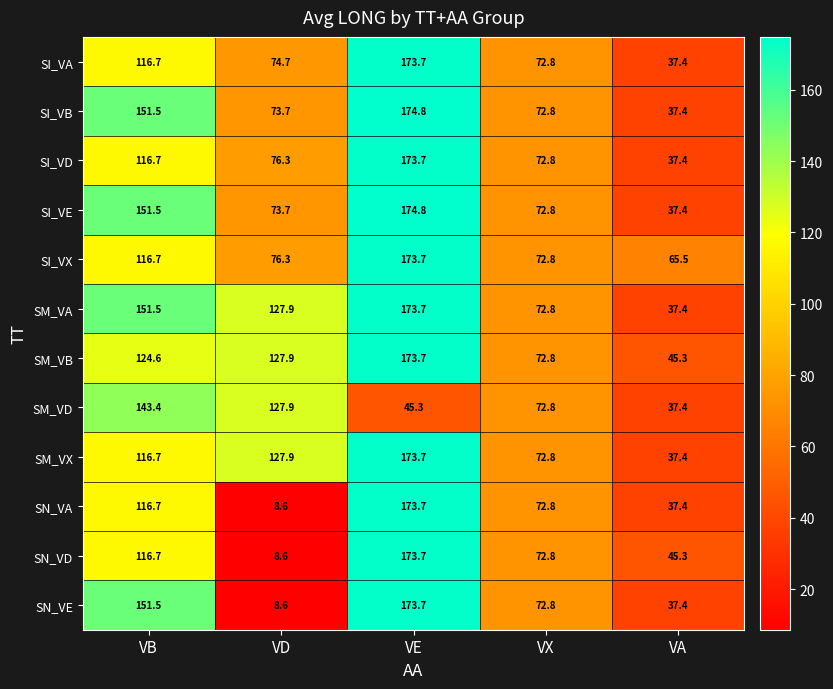

What is the total value across all series at VE?

1958.2